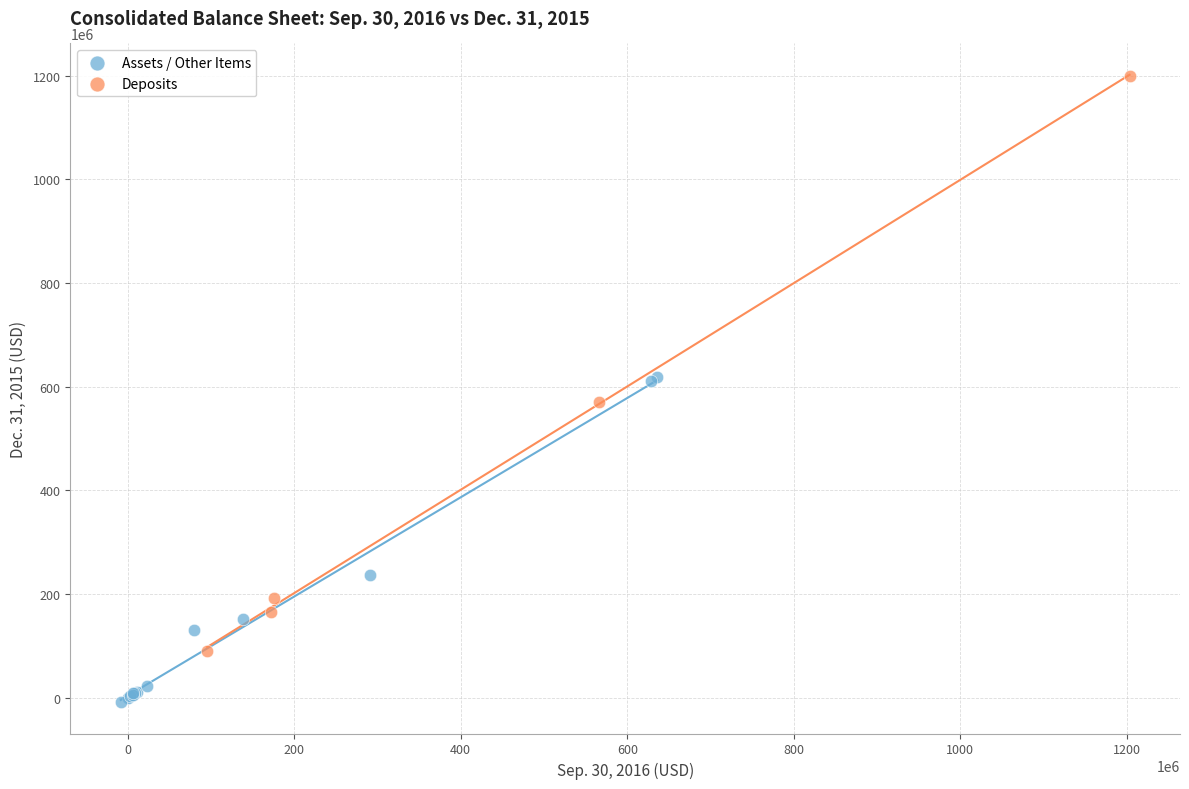

Which series contains the lowest Y value?

Assets / Other Items